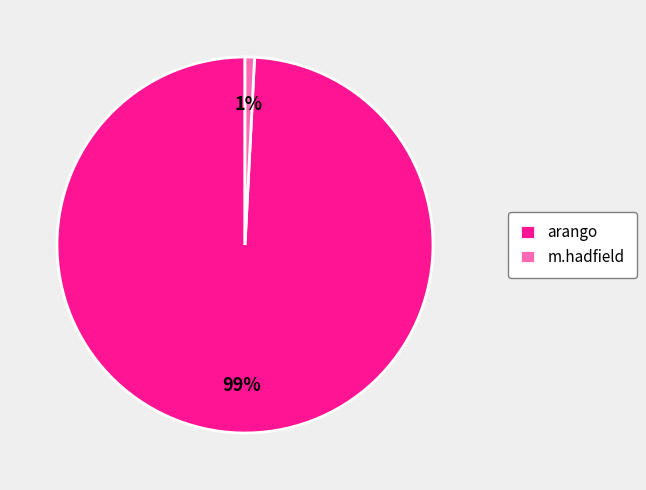

How many slices are in this pie chart?

2